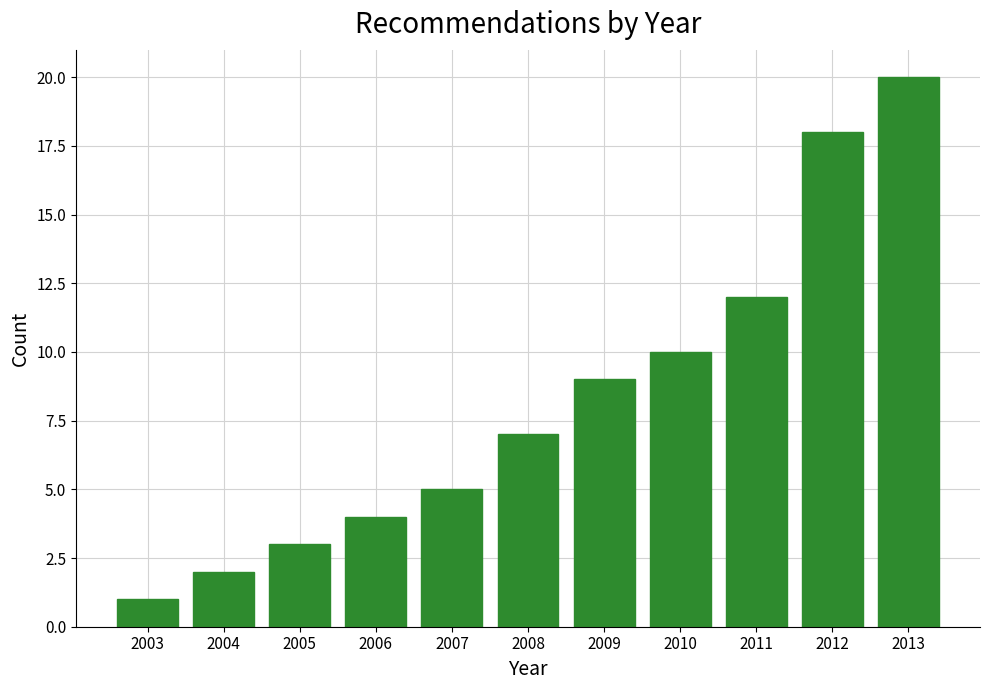

Reading left to right, list every bar in this chart as the range it spans on the x-axis followed by its height. The values are not printed on the chart, so give them approximately, as read against the axis.

2002.5 to 2003.5: 1
2003.5 to 2004.5: 2
2004.5 to 2005.5: 3
2005.5 to 2006.5: 4
2006.5 to 2007.5: 5
2007.5 to 2008.5: 7
2008.5 to 2009.5: 9
2009.5 to 2010.5: 10
2010.5 to 2011.5: 12
2011.5 to 2012.5: 18
2012.5 to 2013.5: 20